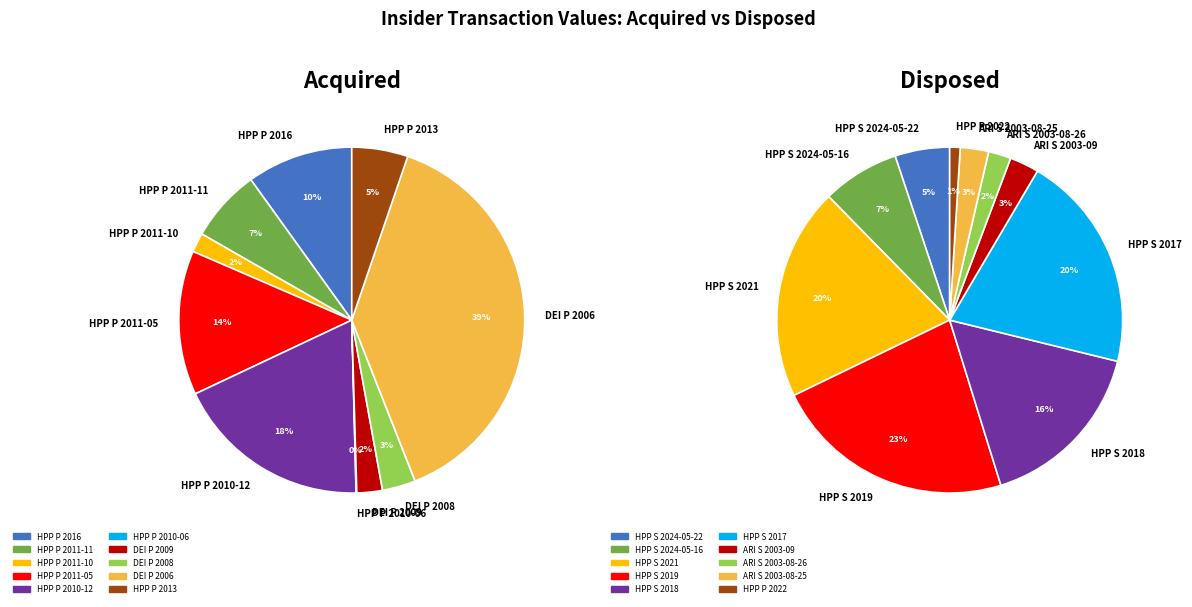

To the nearest percent, what portion does 4 represent?

16%